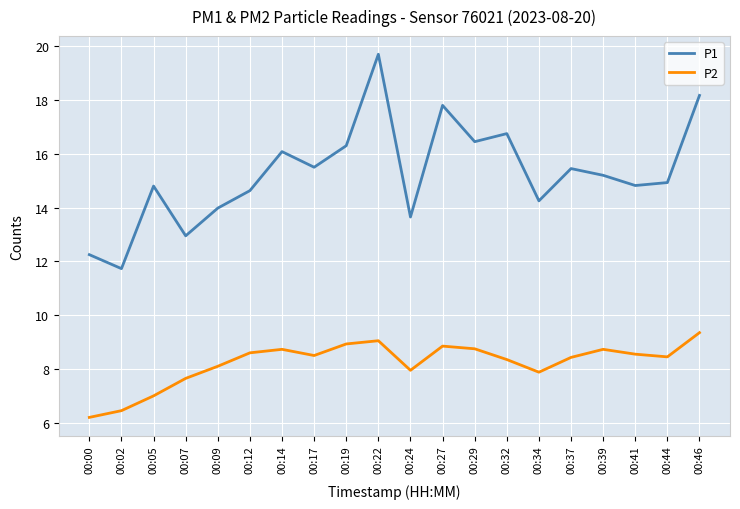

Which series changed the most between 00:24 and 00:44?

P1